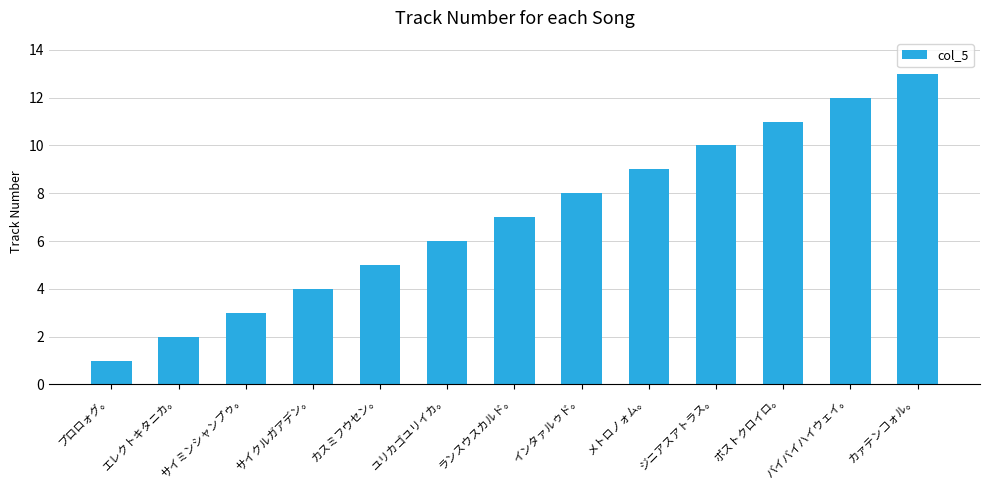

How many values are below 7?

6